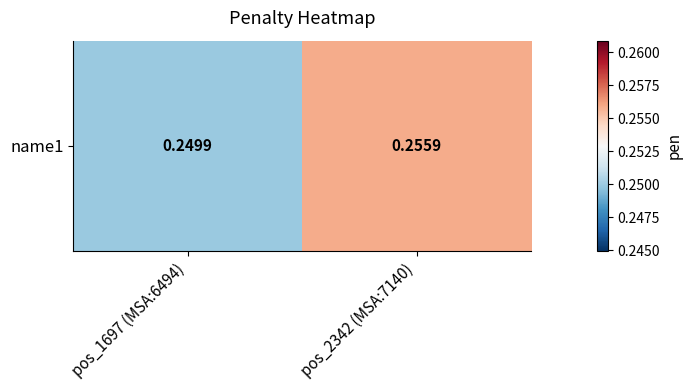

What value does the data have at pos_1697 (MSA:6494)?

0.2